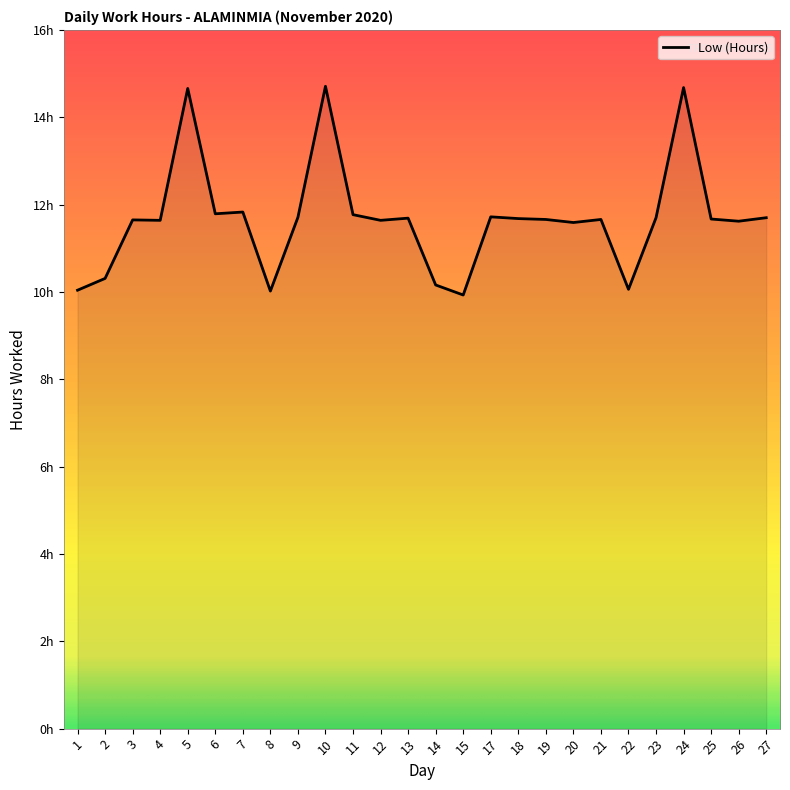

What is the value of the 23rd point from the left?

14.7